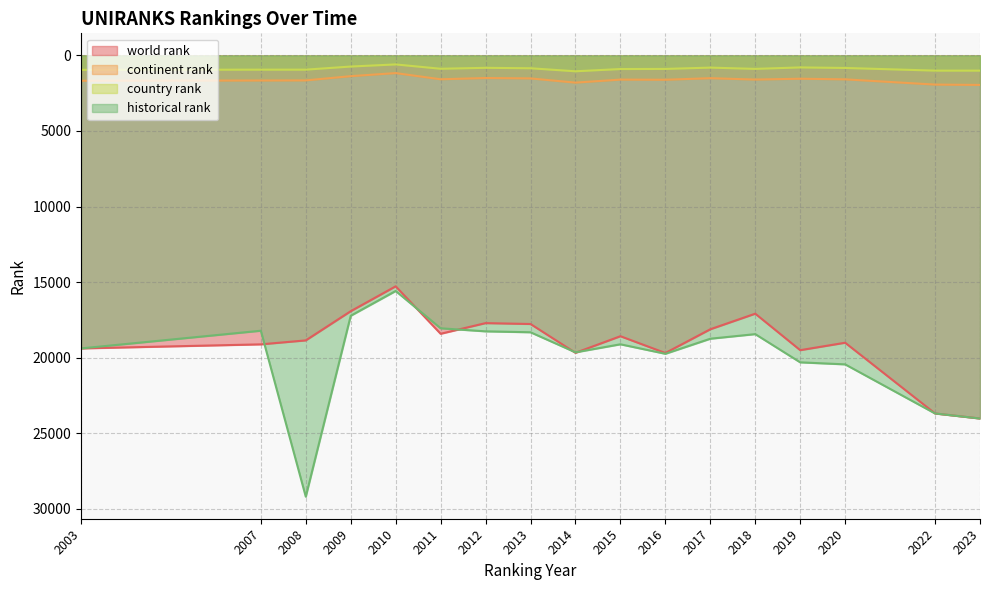

How many interior local valleys does the world rank series have?

5